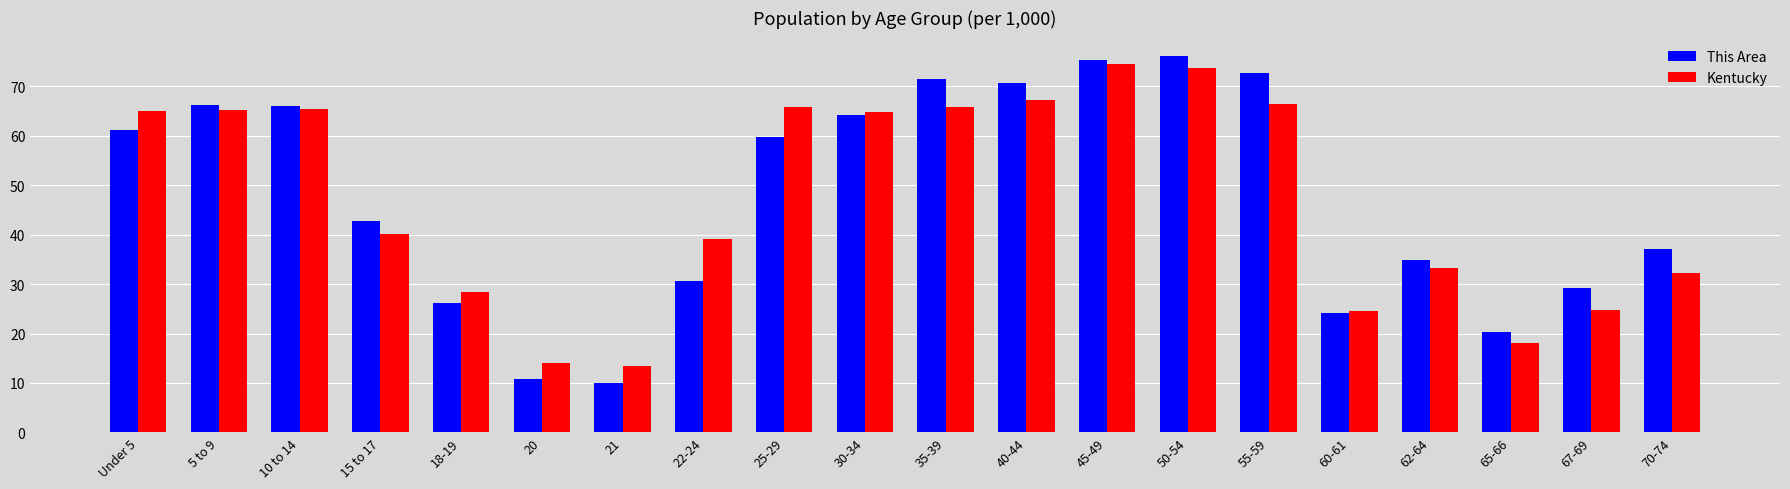

How many values in the Kentucky series exceed 64?

10